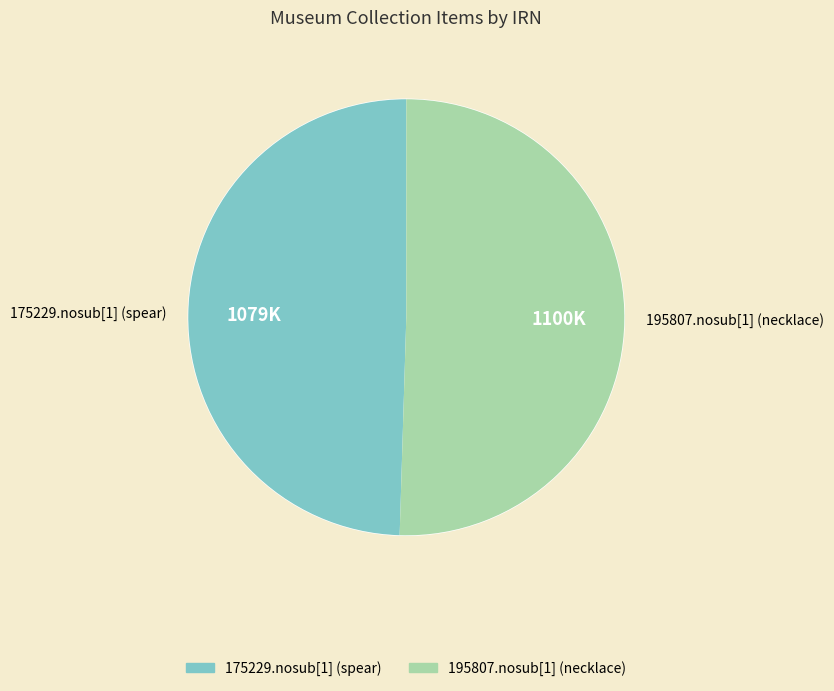

How much of the chart is everything except 175229.nosub[1] (spear)?

50.5%